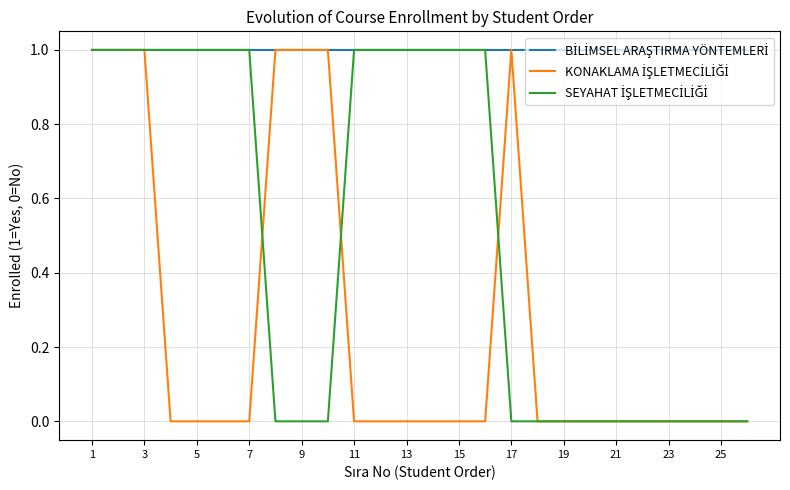

True or false: KONAKLAMA İŞLETMECİLİĞİ and SEYAHAT İŞLETMECİLİĞİ intersect in this chart.

True